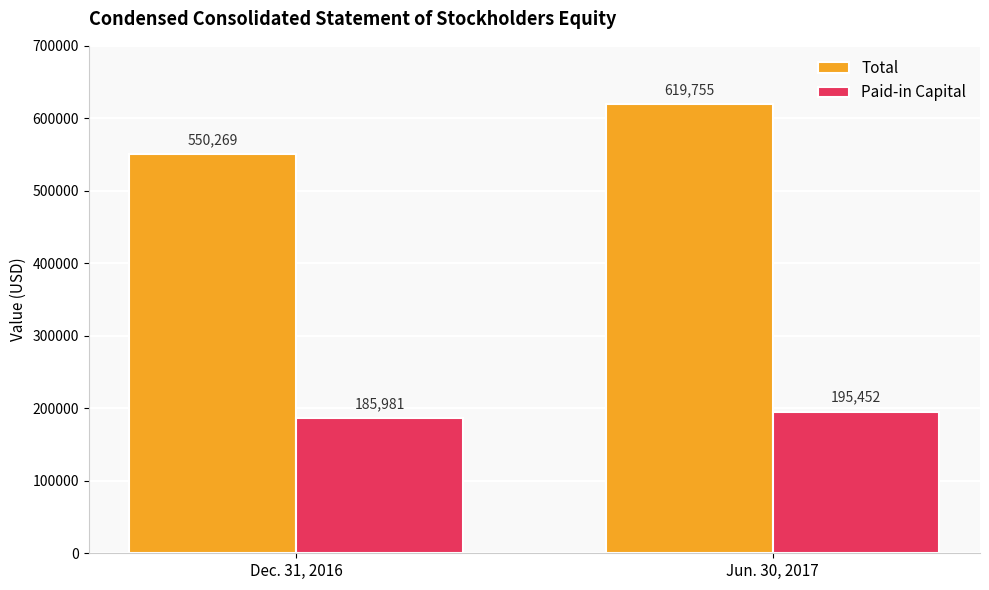

Count the Paid-in Capital values in the range 185981 to 195452.

2